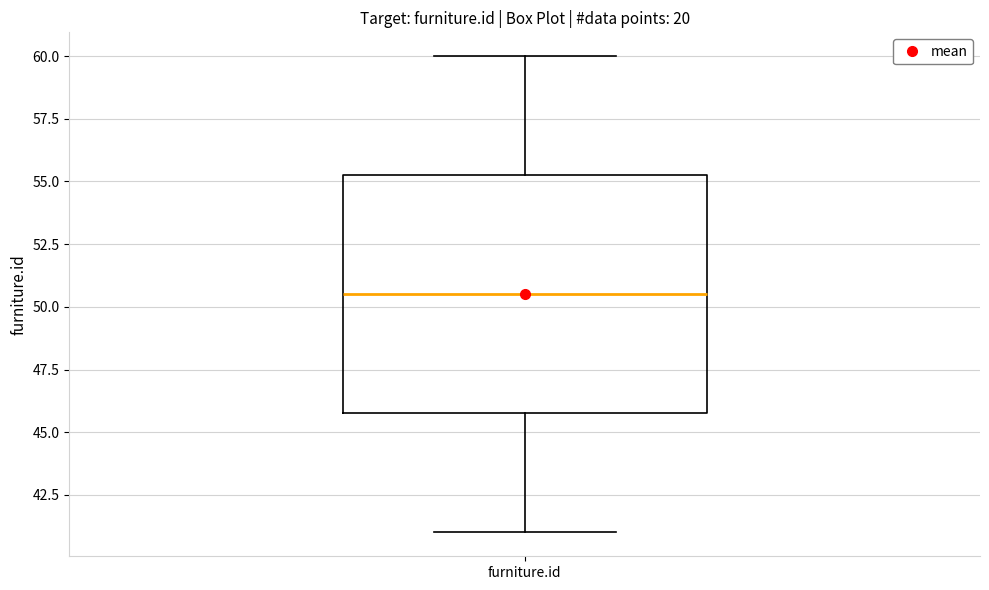

Transcribe this box plot: give where the median line is, the range the box spans, and where the two whiskers end, as read against the y-axis. The values are not printed on the chart, so give them approximately, as read against the axis.

median 50.5, box 46.0 to 55.5, whiskers 41.0 to 60.0